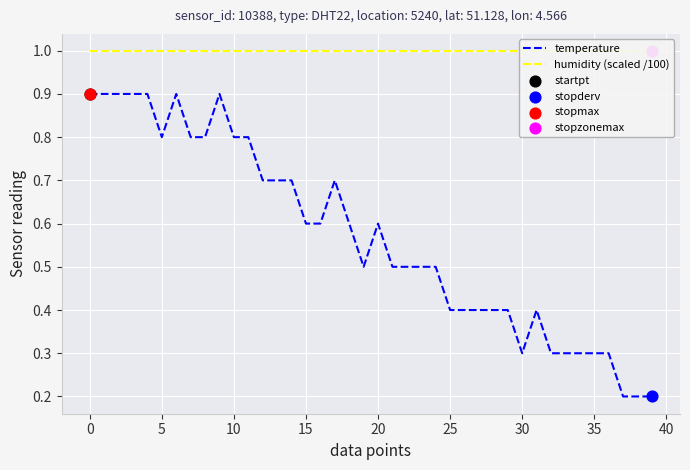

Which series contains the lowest Y value?

temperature